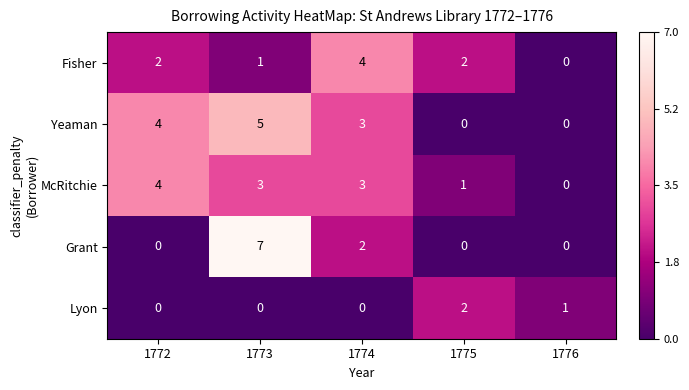

What is the difference between the highest and lowest values at 1772?

4